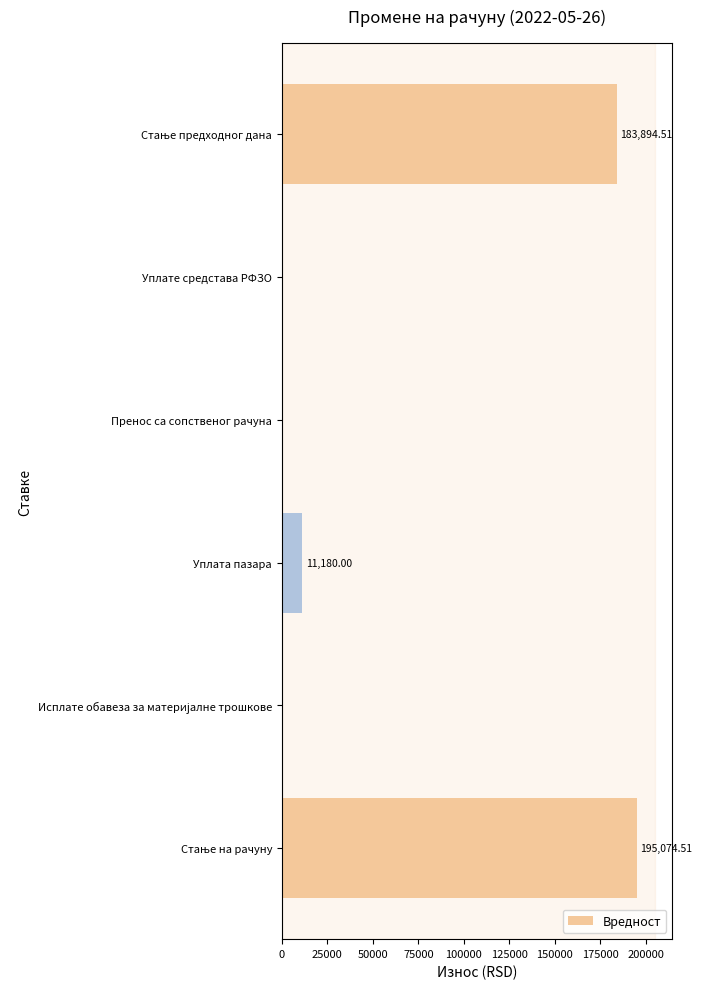

What is the sum of all values?

390149.0